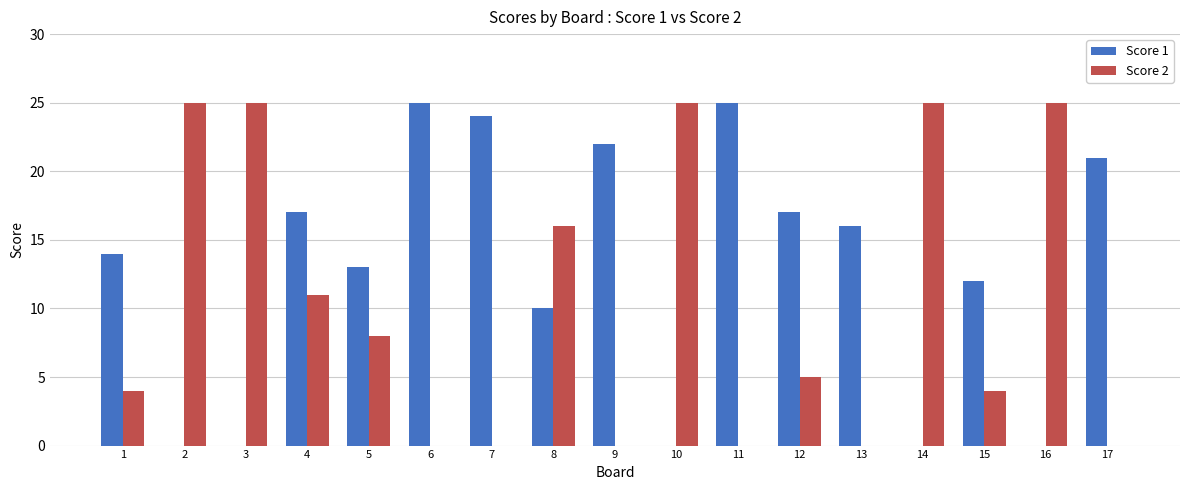

Reading left to right, list all the values displayed in this chart.

Score 1: 1=14	2=0	3=0	4=17	5=13	6=25	7=24	8=10	9=22	10=0	11=25	12=17	13=16	14=0	15=12	16=0	17=21
Score 2: 1=4	2=25	3=25	4=11	5=8	6=0	7=0	8=16	9=0	10=25	11=0	12=5	13=0	14=25	15=4	16=25	17=0